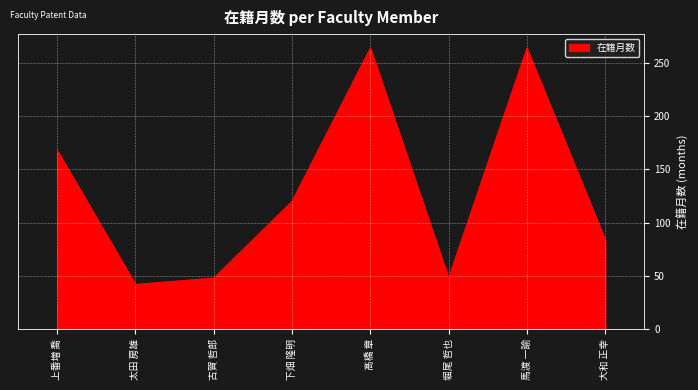

At which label does the data first exceed 120?

上番増 喬